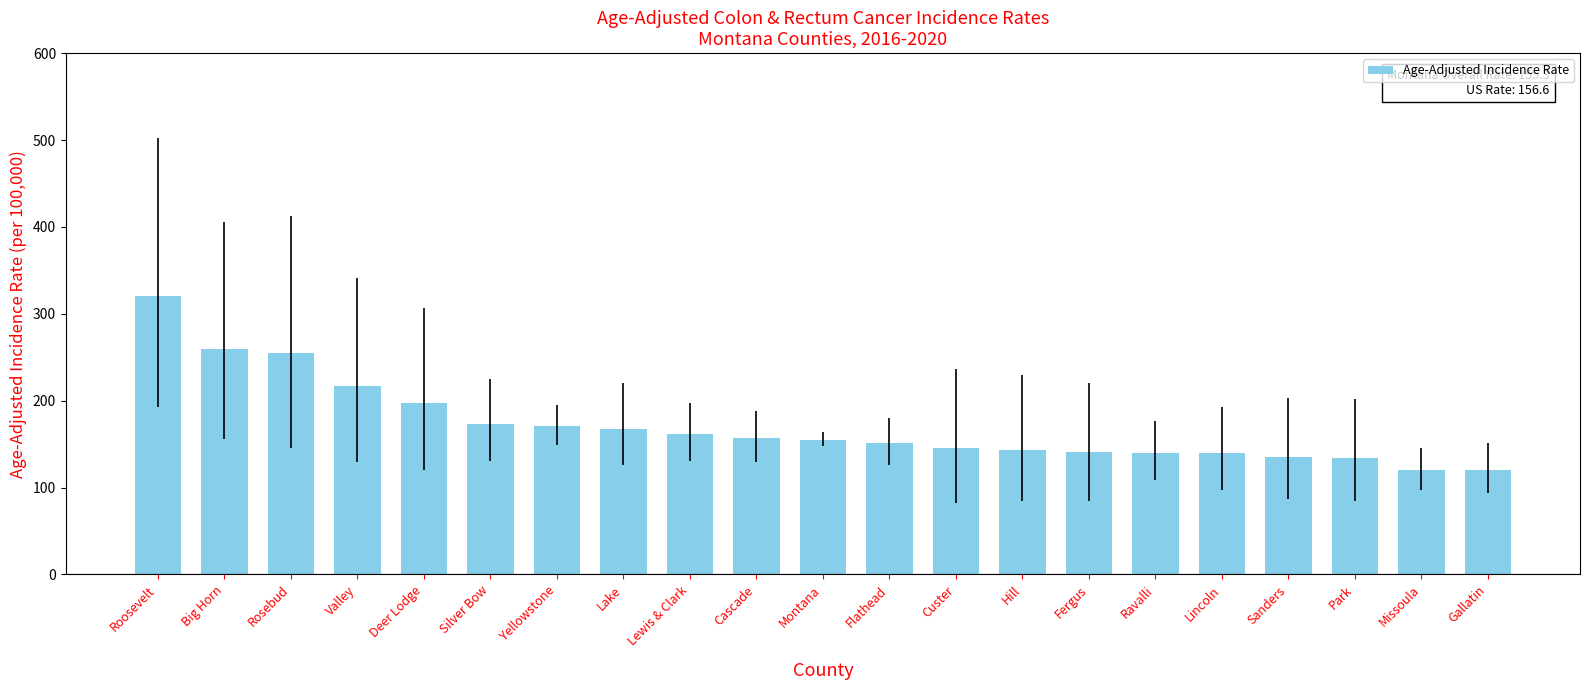

What is the maximum value shown in the chart?

320.8